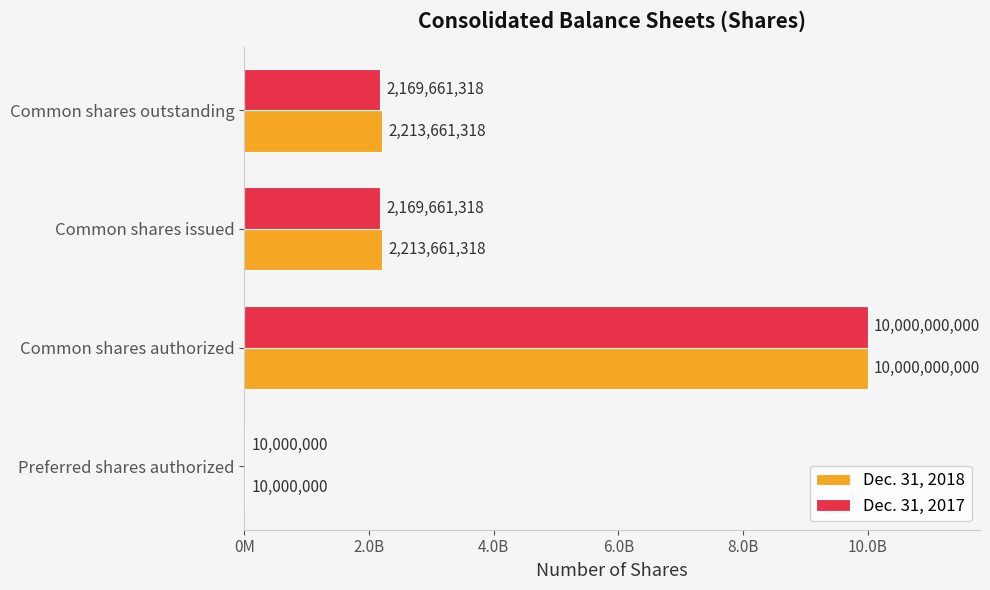

Rank the series by their maximum value, from highest to lowest.

Dec. 31, 2018, Dec. 31, 2017